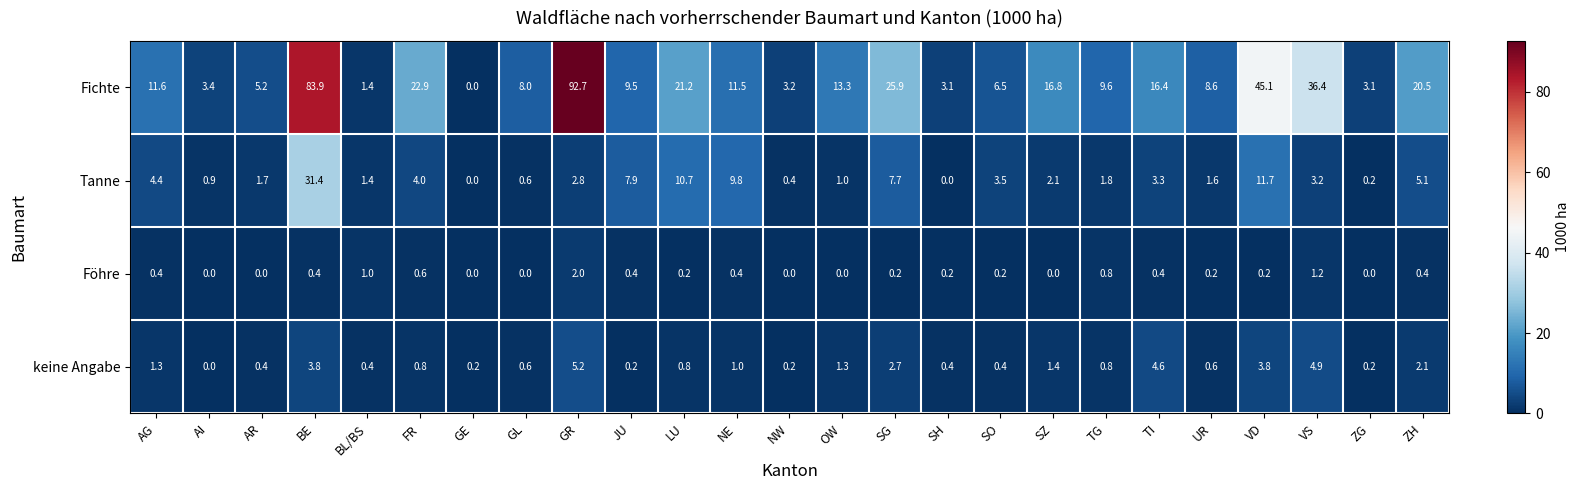

Which series has the largest total across all categories?

Fichte